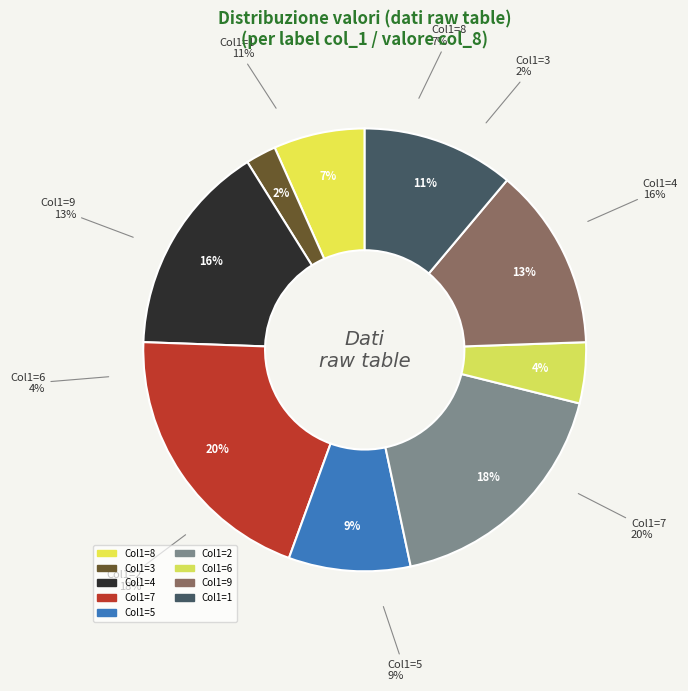

Does 4 represent more than half of the total?

No